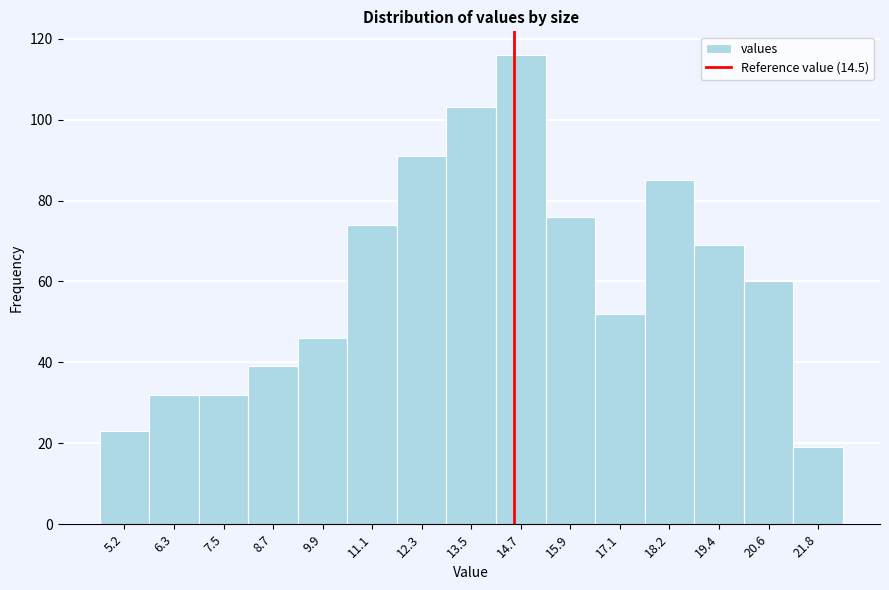

Reading left to right, list every bar in this chart as the range it spans on the x-axis followed by its height. Neither the bar edges nor the heights are printed on the chart, so give them approximately, as read against the axes.

4.6 to 5.8: 24
5.8 to 7.0: 32
7.0 to 8.2: 32
8.2 to 9.4: 40
9.4 to 10.6: 46
10.6 to 11.6: 74
11.6 to 12.8: 92
12.8 to 14.0: 104
14.0 to 15.2: 116
15.2 to 16.4: 76
16.4 to 17.6: 52
17.6 to 18.8: 86
18.8 to 20.0: 70
20.0 to 21.2: 60
21.2 to 22.4: 20